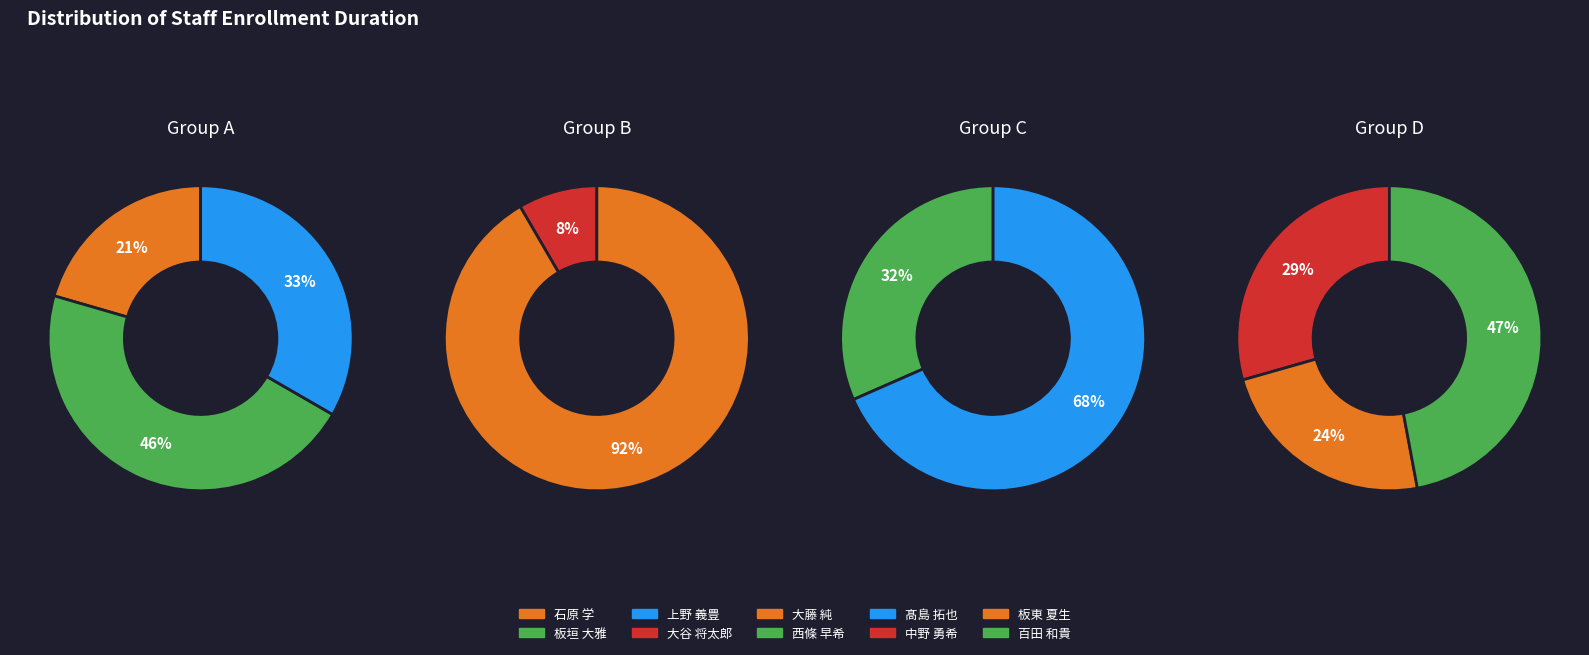

What is the smallest slice in the pie chart?

大谷 将太郎